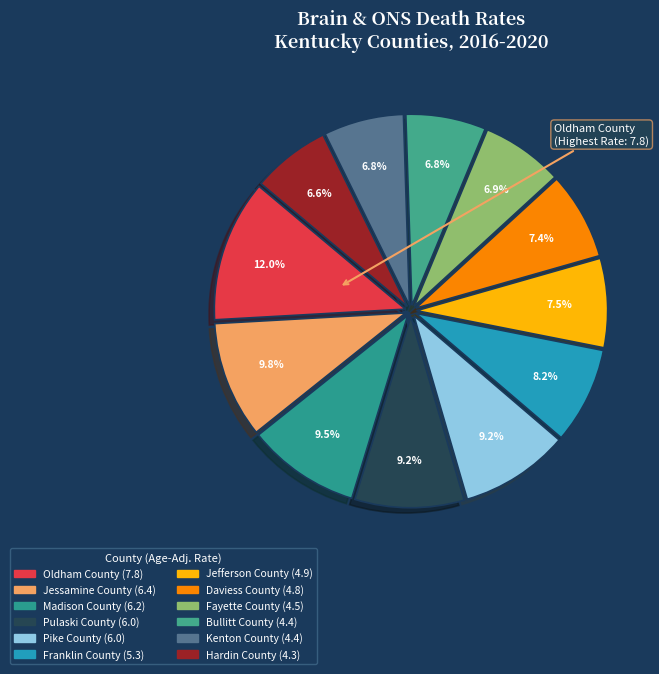

Does Fayette County account for over 50% of the chart?

No